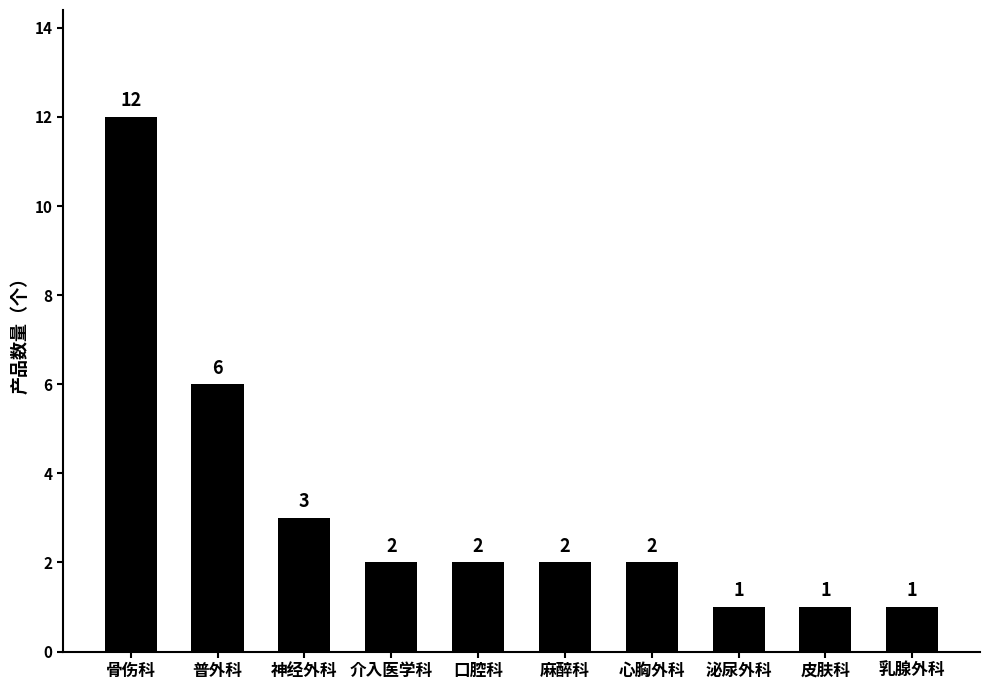

Between 麻醉科 and 神经外科, which is larger?

神经外科